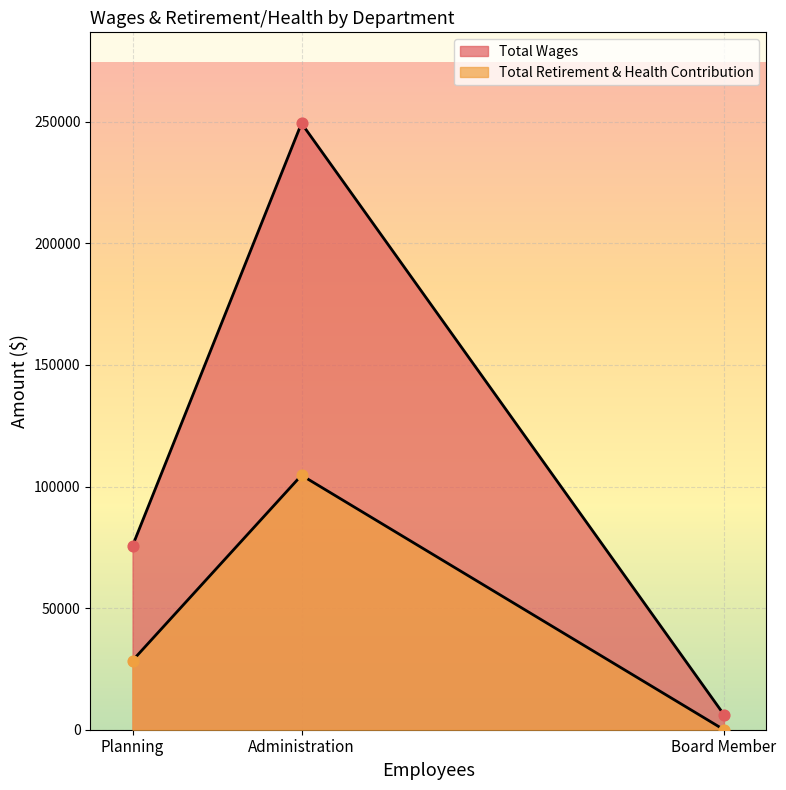

Which series has the largest total across all categories?

Total Wages